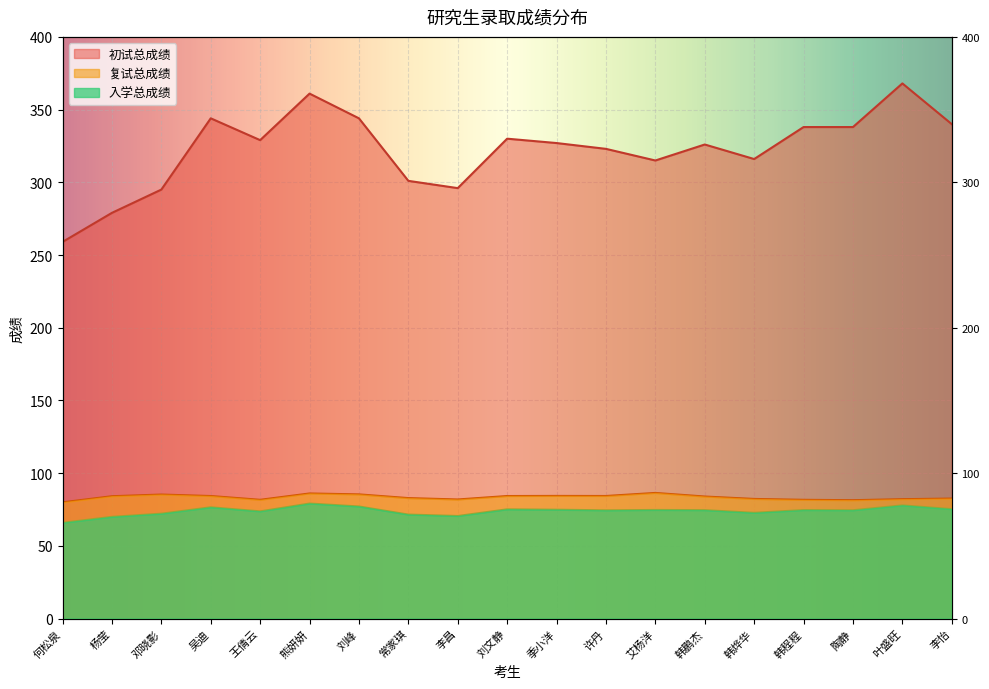

Does the chart display data point markers on the line(s)?

No